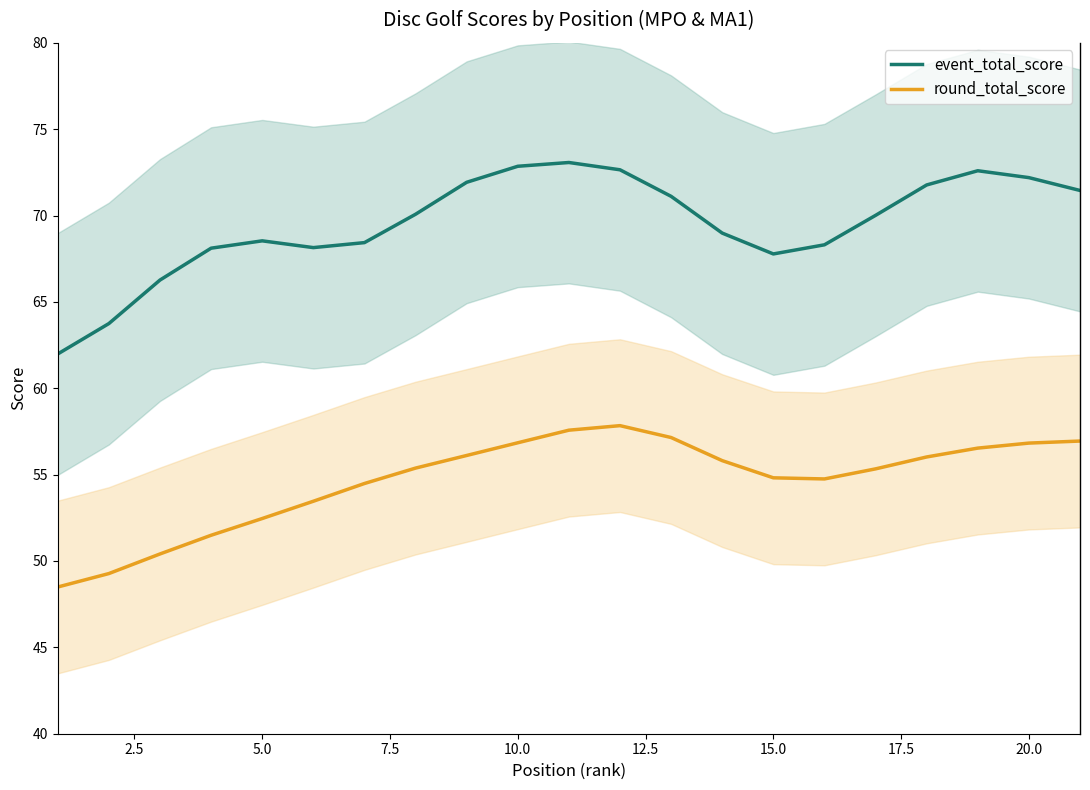

True or false: event_total_score and round_total_score cross at least once.

False